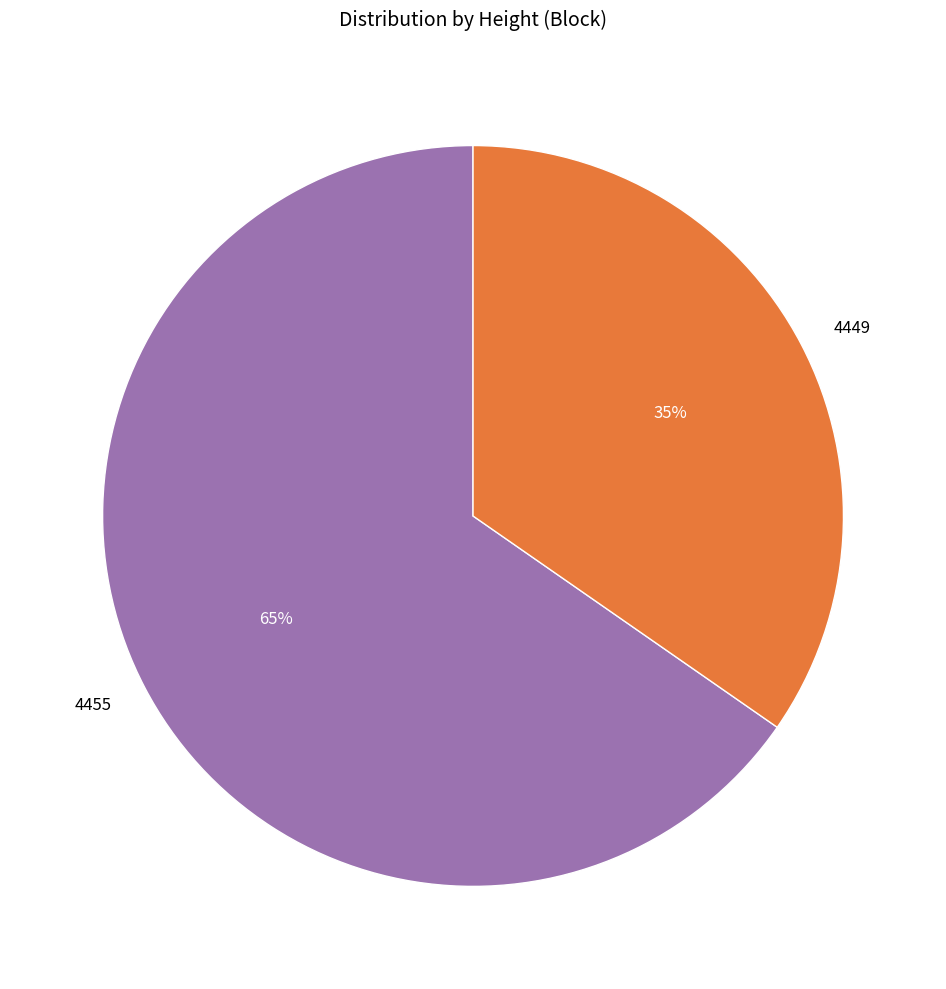

True or false: 4455 accounts for 78% of the total.

False